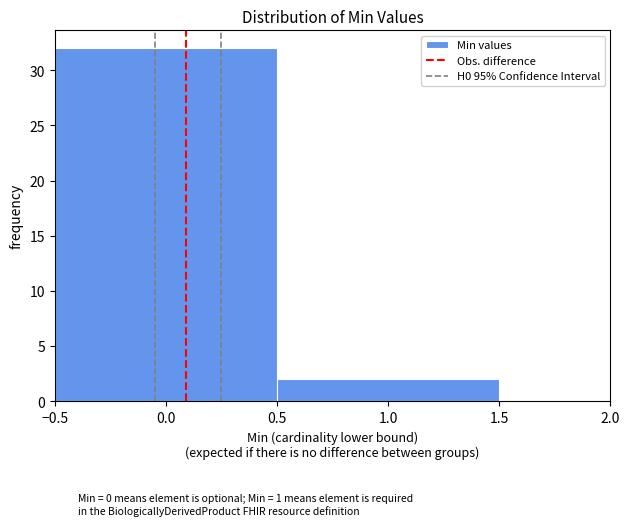

Reading left to right, transcribe this chart: for each bar, give the range it covers on the x-axis and its height. The values are not printed on the chart, so give them approximately, as read against the axis.

-0.5 to 0.5: 32
0.5 to 1.5: 2